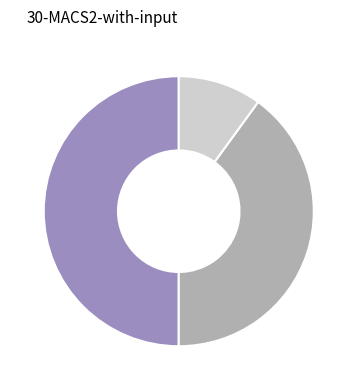

To the nearest percent, what is the difference between the largest and smallest slice percentages?

40%